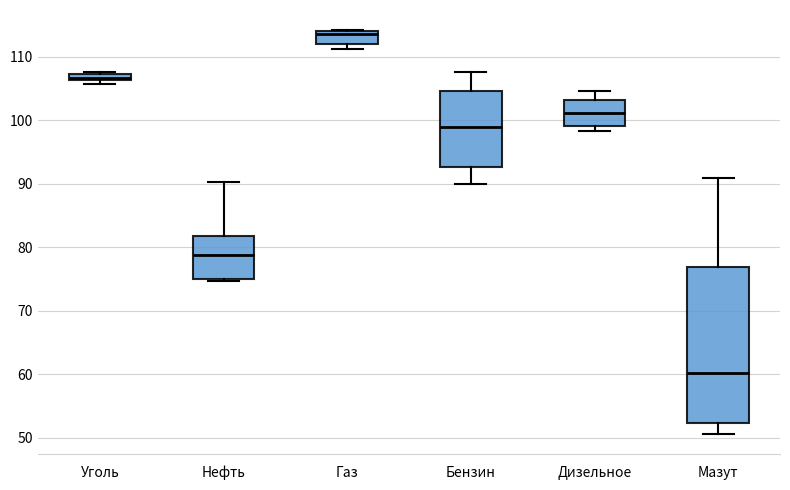

Which box is the tallest, from its lower edge to its upper edge?

Мазут